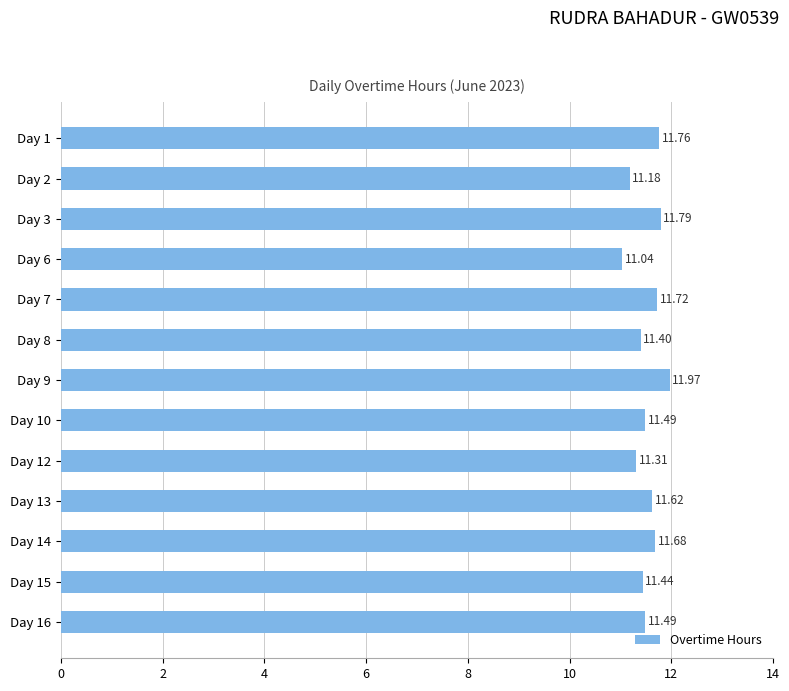

How many bars are there in total?

13